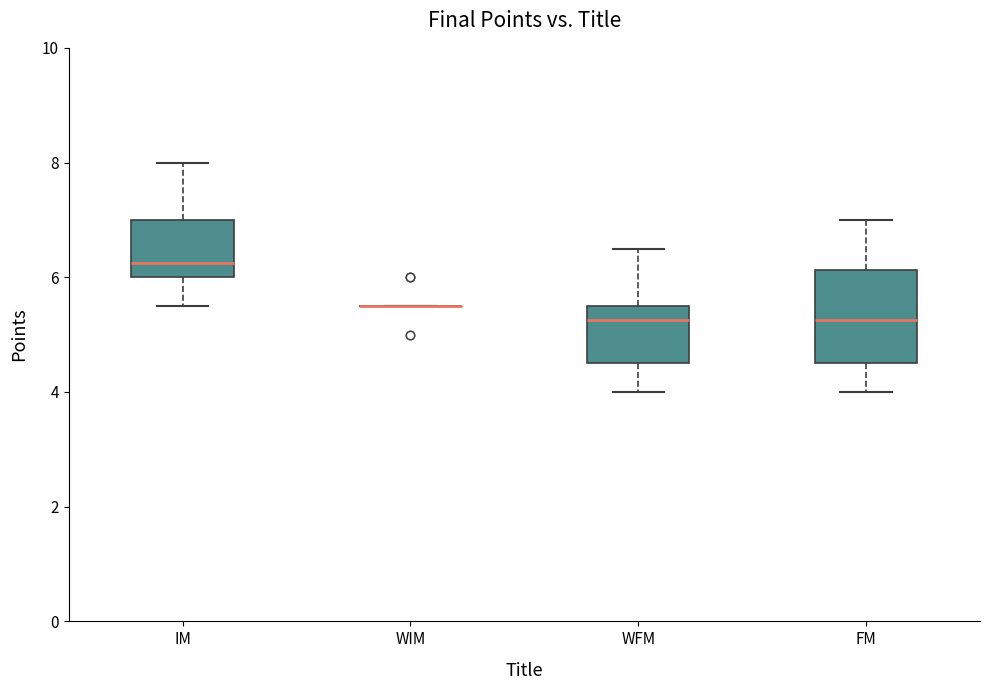

Which box is the tallest, from its lower edge to its upper edge?

FM